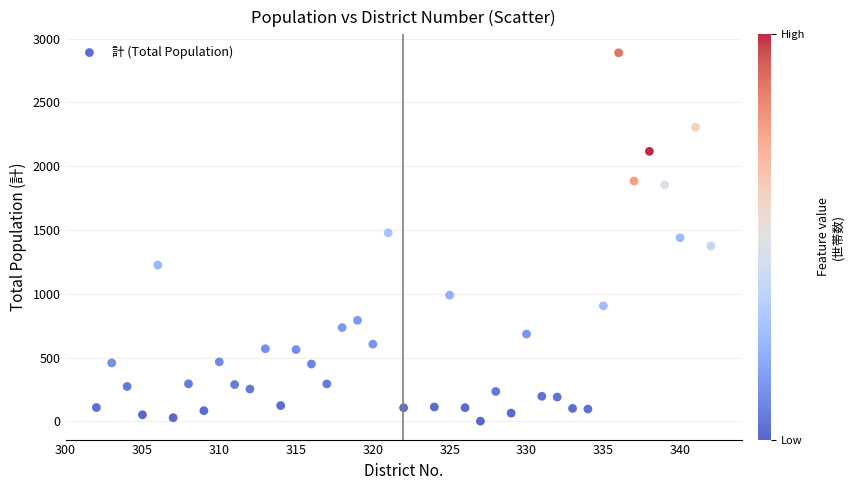

What is the range of Y values (max minus min)?

2889